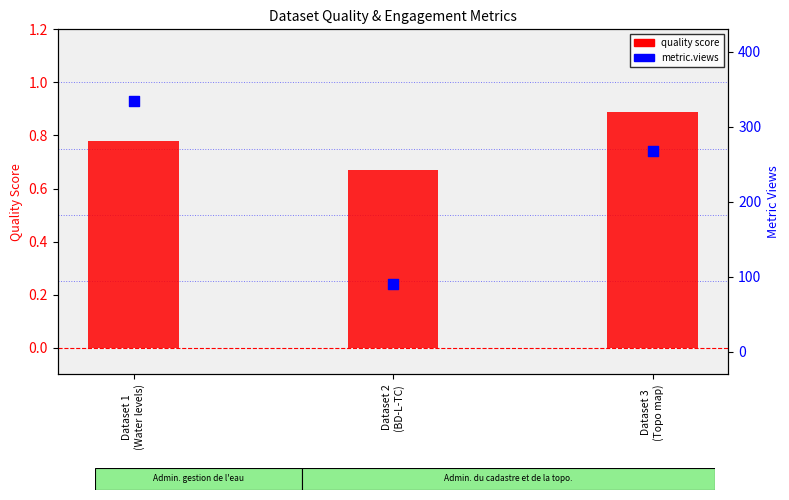

What is the total value across all series at Dataset 1
(Water levels)?

335.8